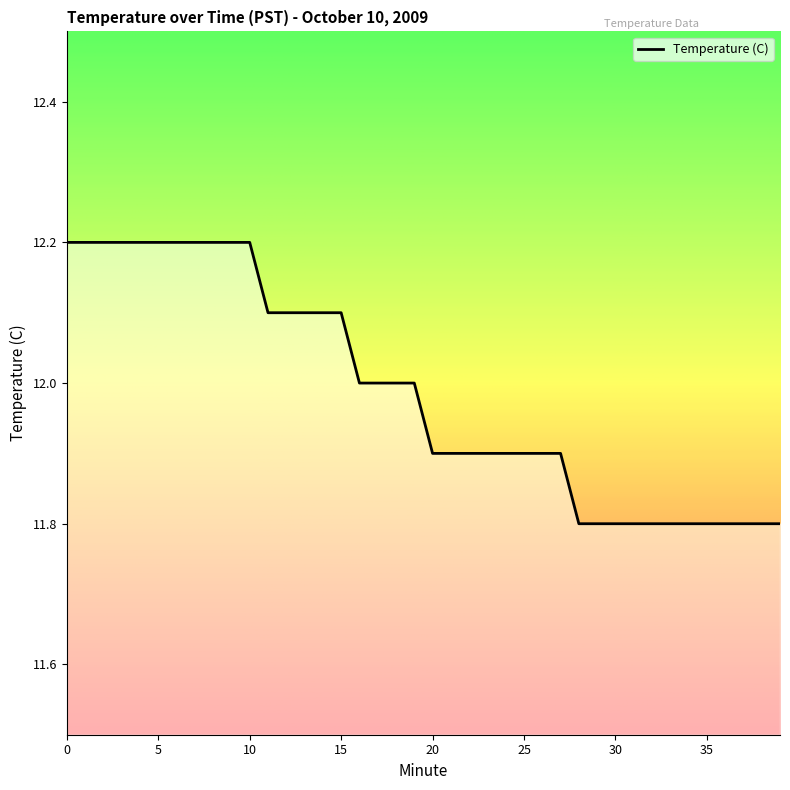

Reading left to right, transcribe all the data shown in this chart.

12.2	12.2	12.2	12.2	12.2	12.2	12.2	12.2	12.2	12.2	12.2	12.1	12.1	12.1	12.1	12.1	12.0	12.0	12.0	12.0	11.9	11.9	11.9	11.9	11.9	11.9	11.9	11.9	11.8	11.8	11.8	11.8	11.8	11.8	11.8	11.8	11.8	11.8	11.8	11.8